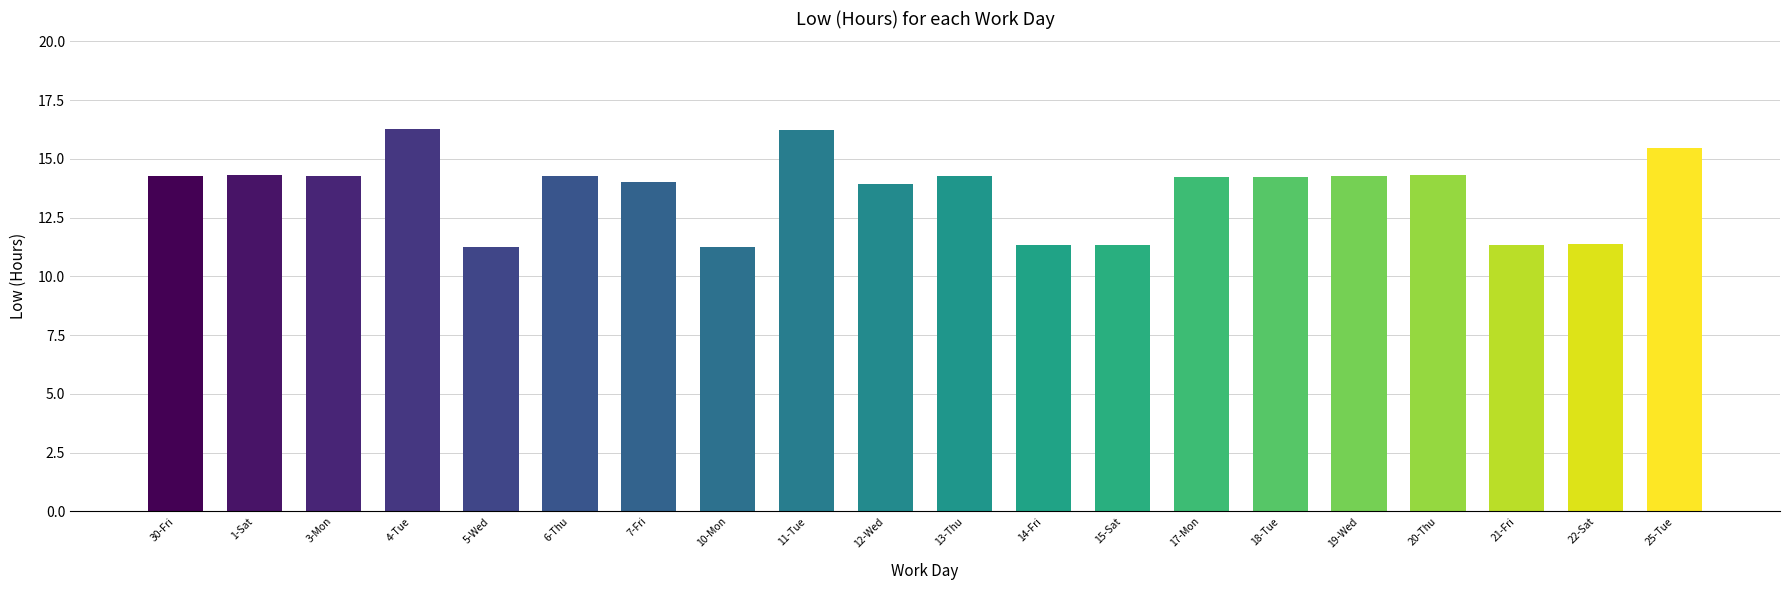

What is the sum of the values at 15-Sat and 30-Fri?

25.6